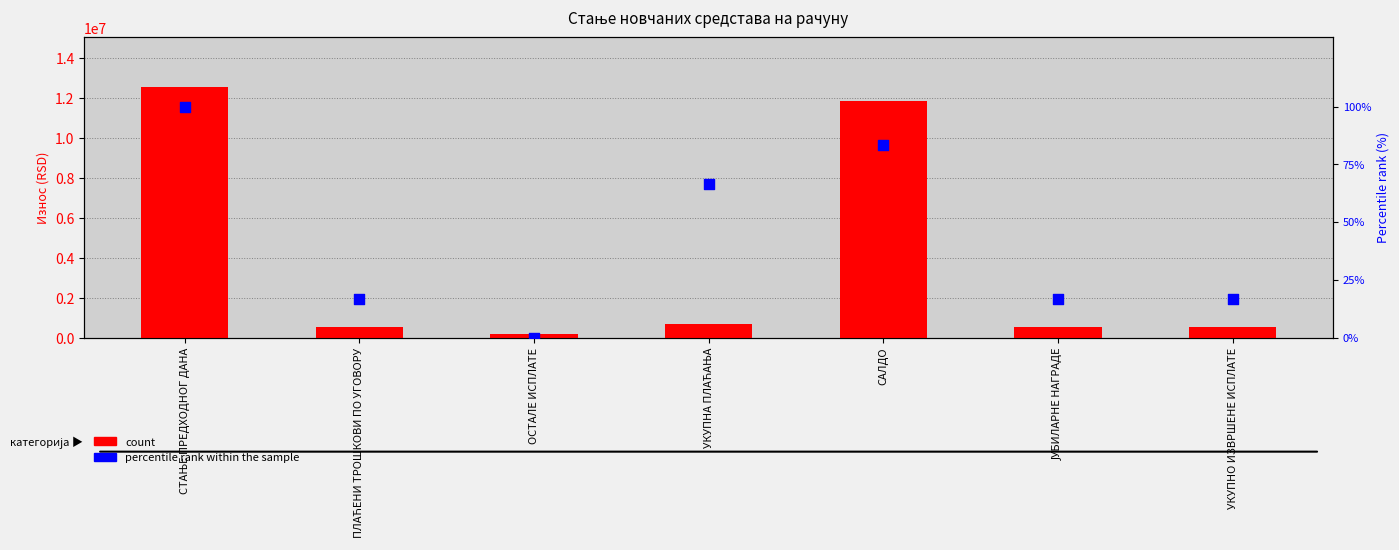

At how many categories does at least one series exceed 8527029?

2